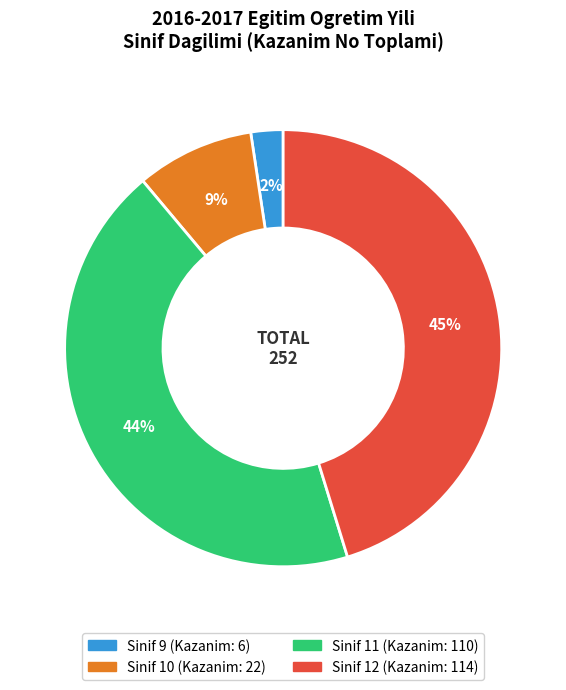

Is there any slice that represents more than half of the pie?

No